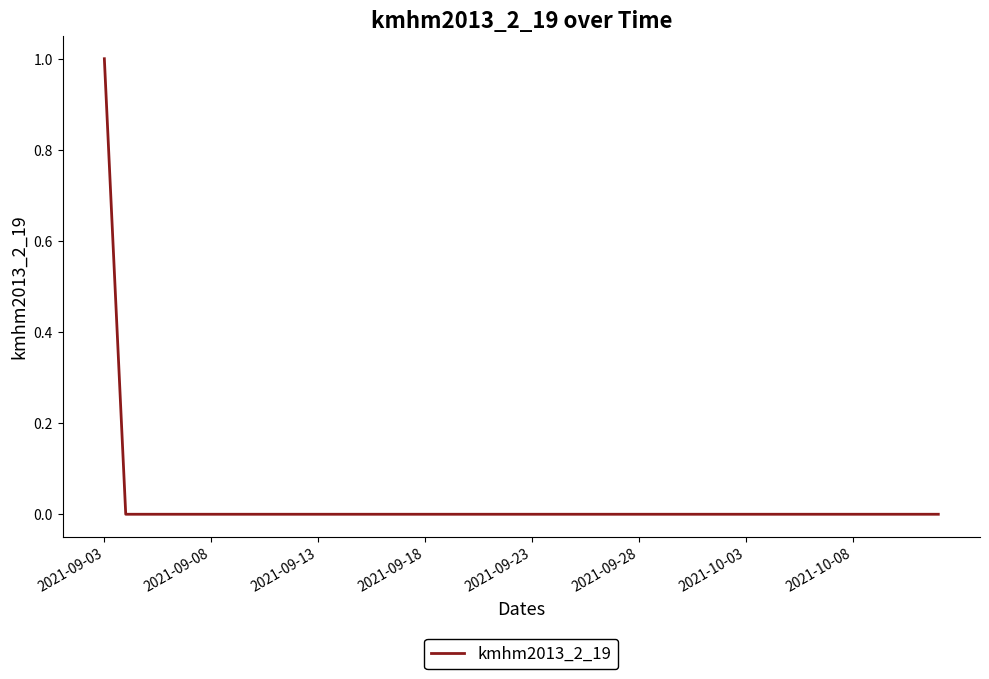

How many lines are shown in the chart?

1